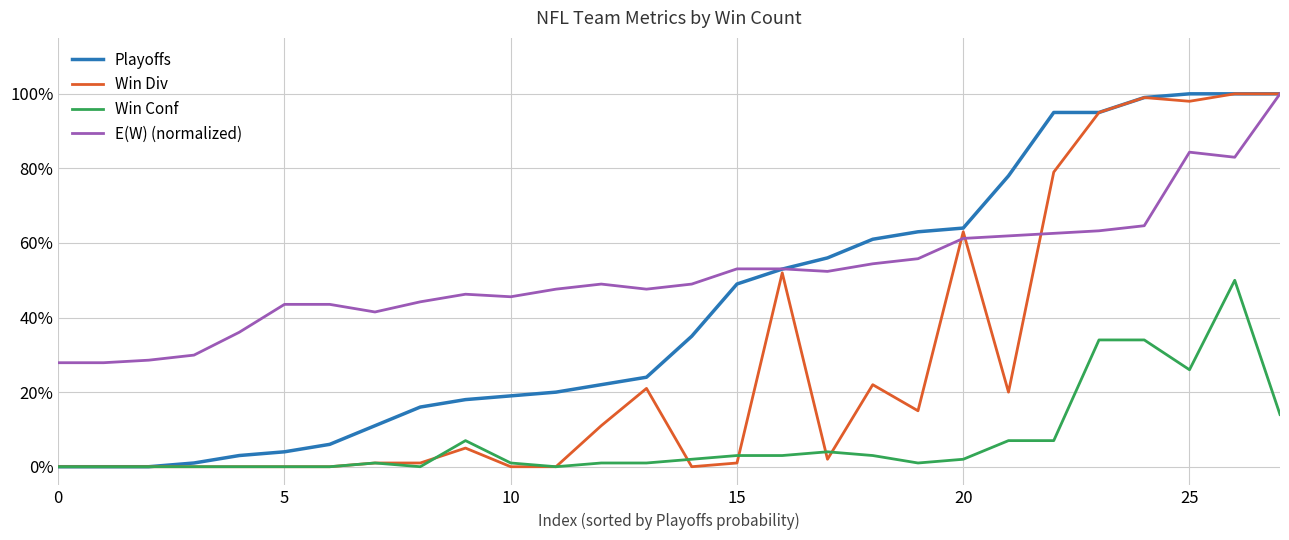

What is the label of the 20th point from the right?

8